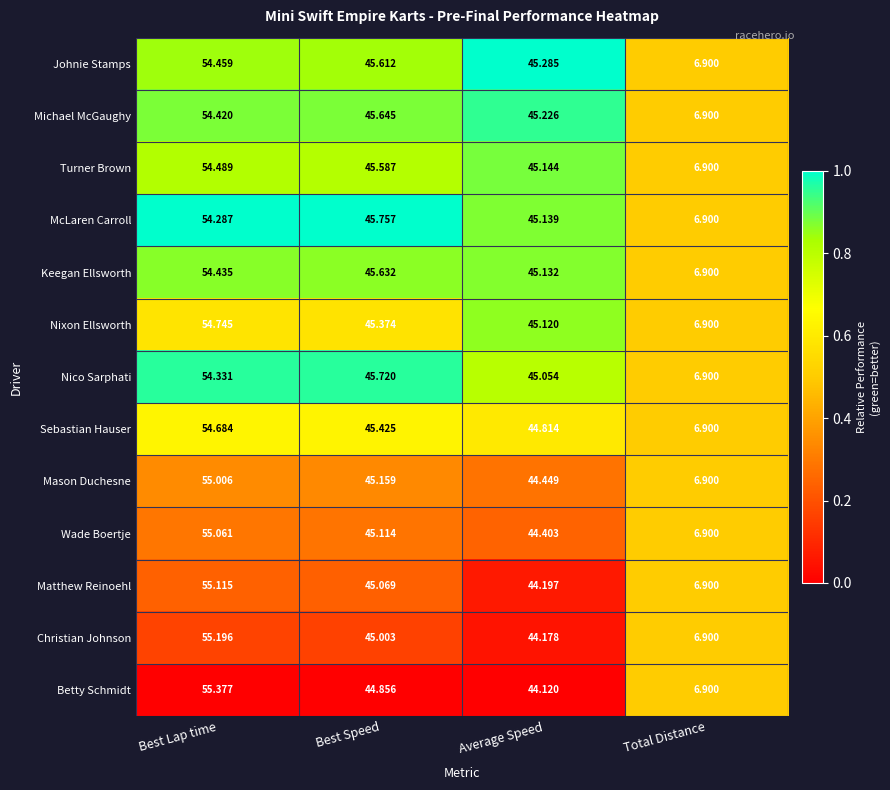

At which label does McLaren Carroll reach its minimum?

Total Distance